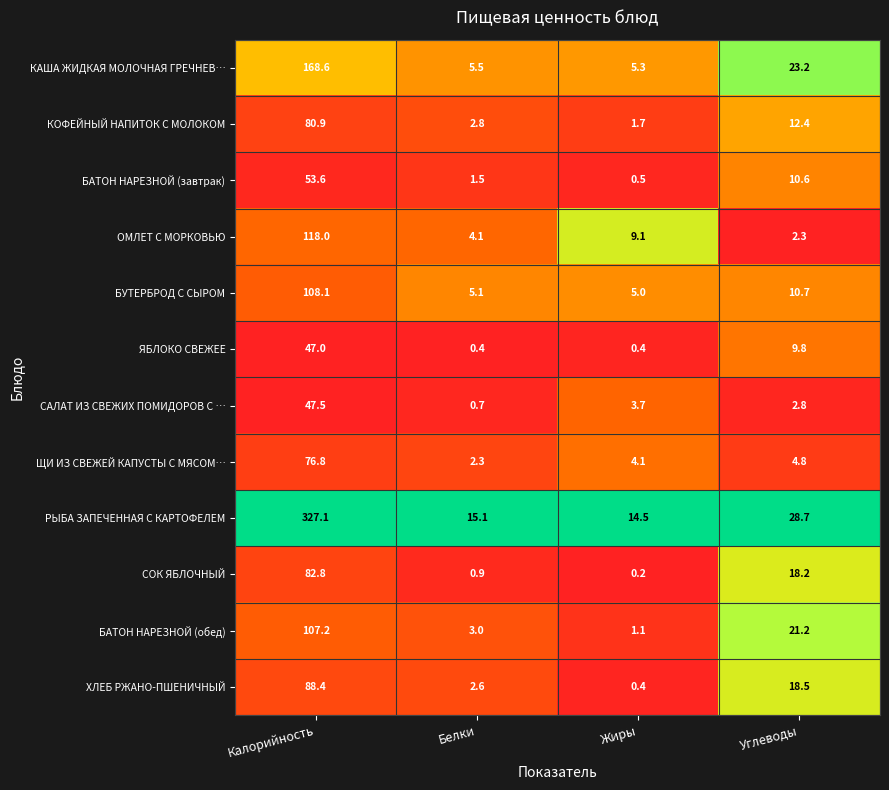

The value of ЩИ ИЗ СВЕЖЕЙ КАПУСТЫ С МЯСОМ… at Калорийность is 43.0. True or false?

False